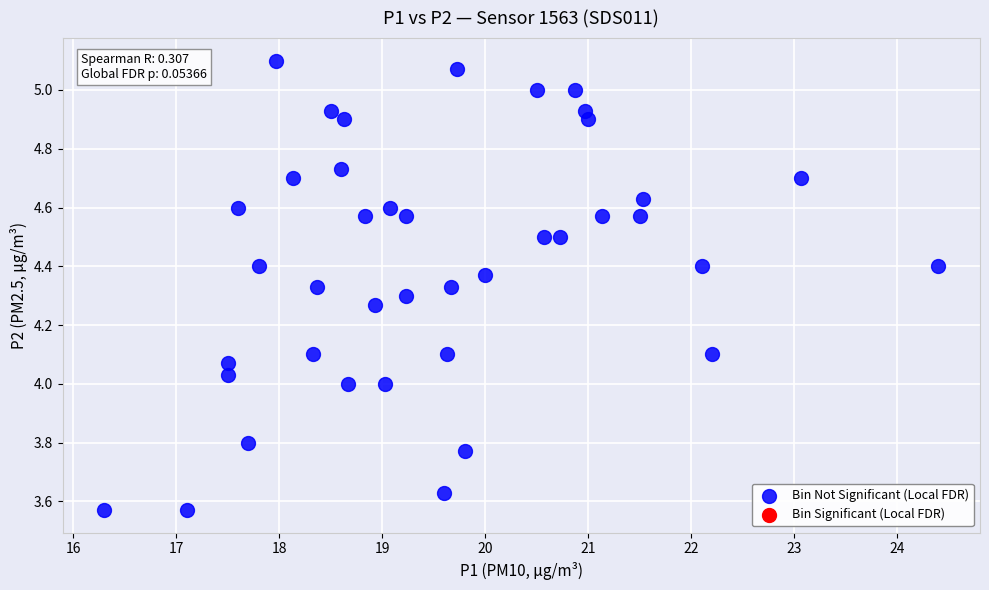

What is the range of Y values (max minus min)?

1.5